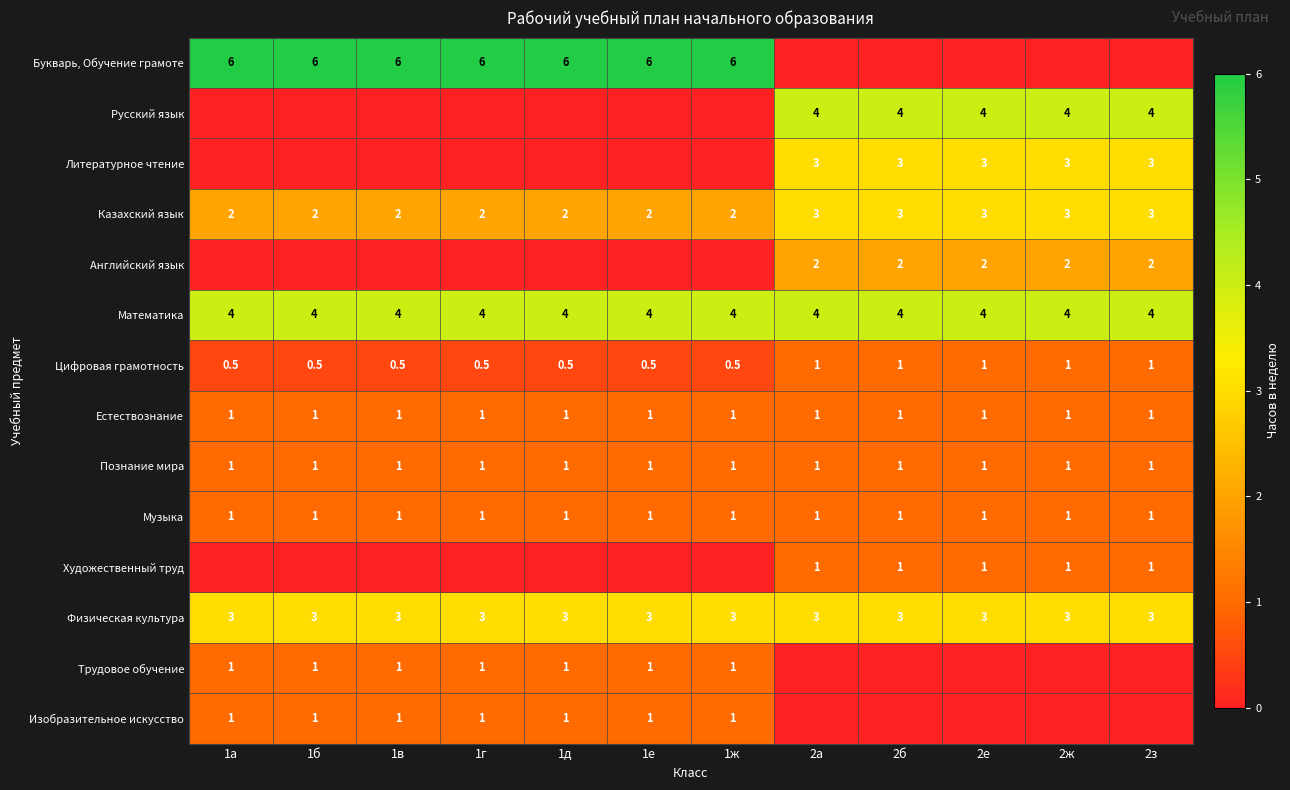

The Познание мира series shows 1.0 at 1в. True or false?

True